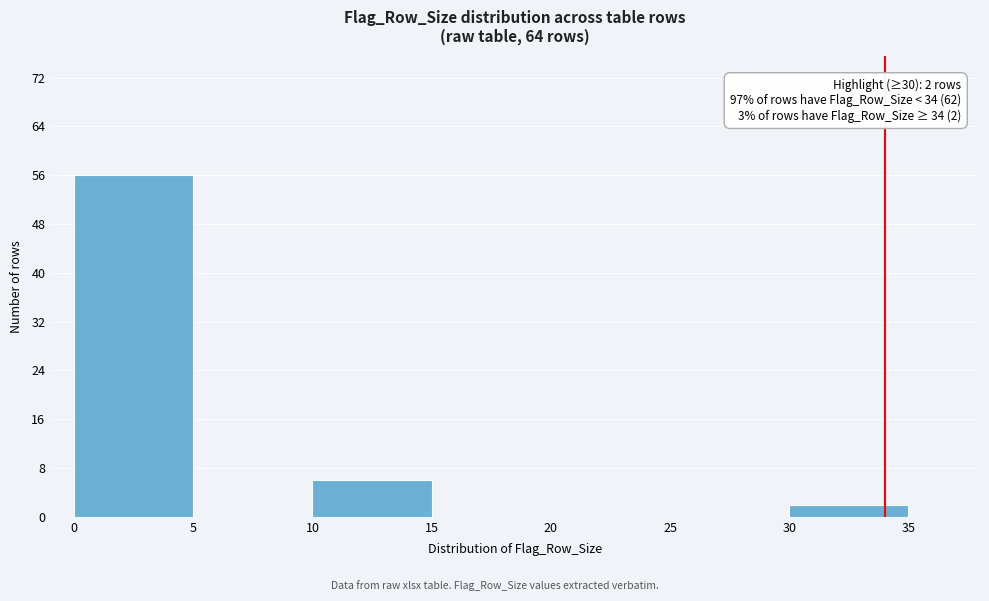

Over which range of the x-axis is the bar tallest?

0 to 5